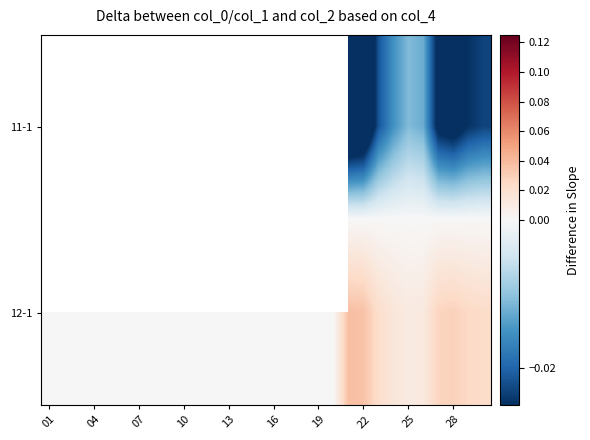

Rank the series by their average value, from lowest to highest.

11-1, 12-1